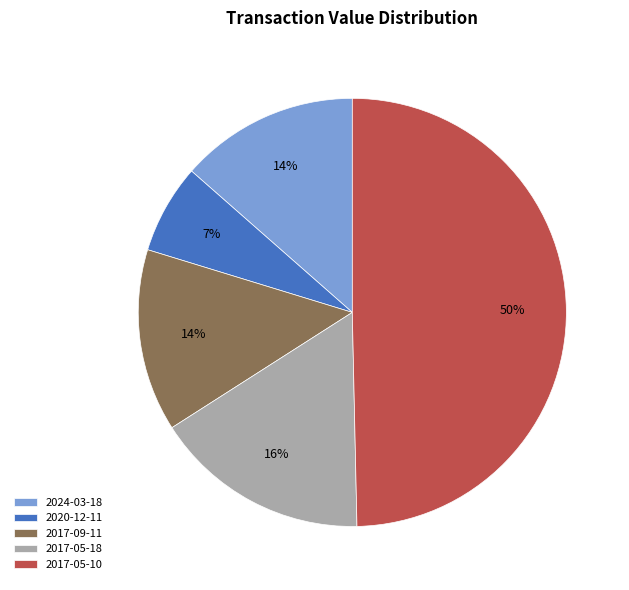

Which slice is the smallest?

2020-12-11